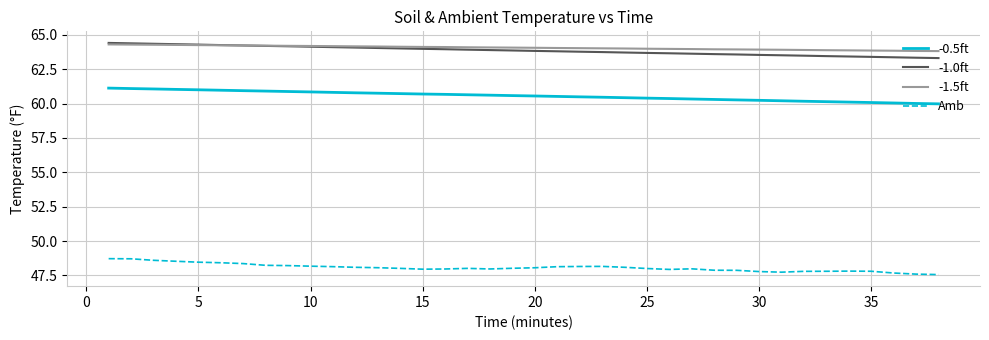

True or false: -1.0ft and -0.5ft intersect in this chart.

False